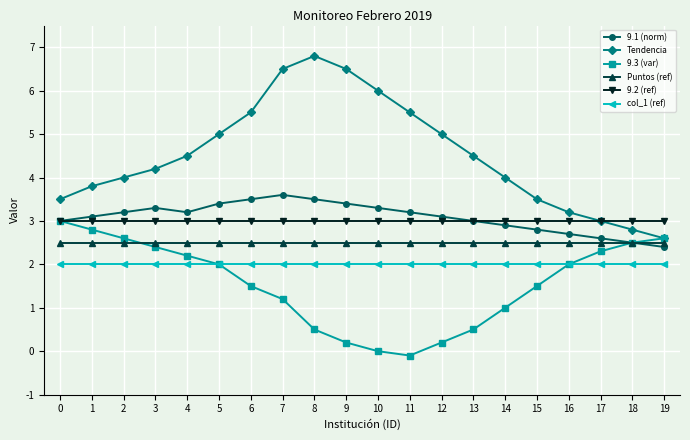

Does the chart display data point markers on the line(s)?

Yes